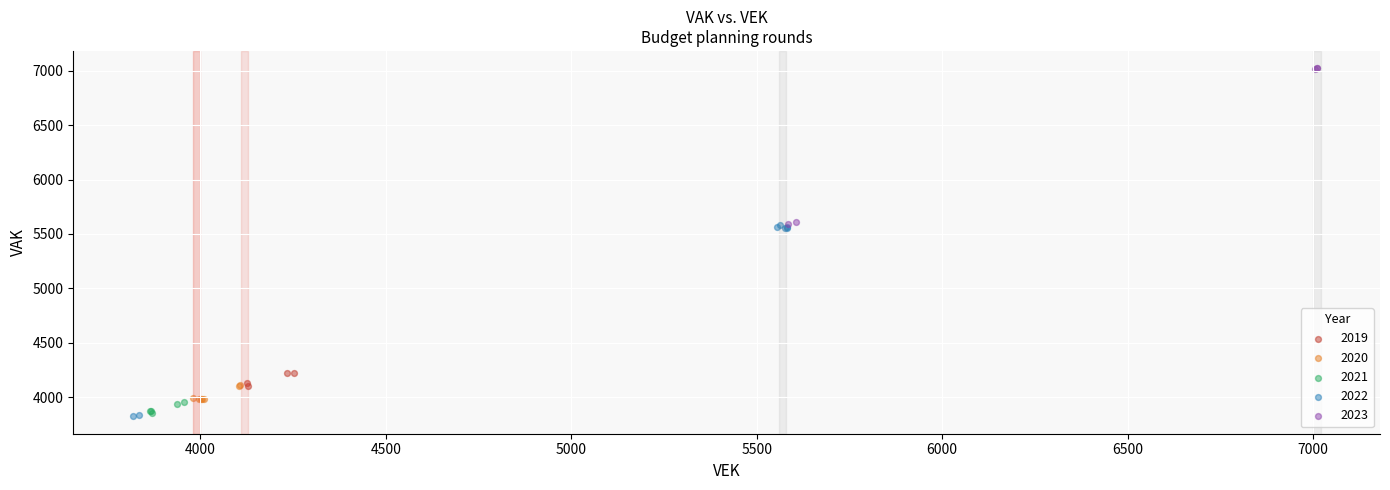

Which series reaches the minimum Y coordinate?

2022